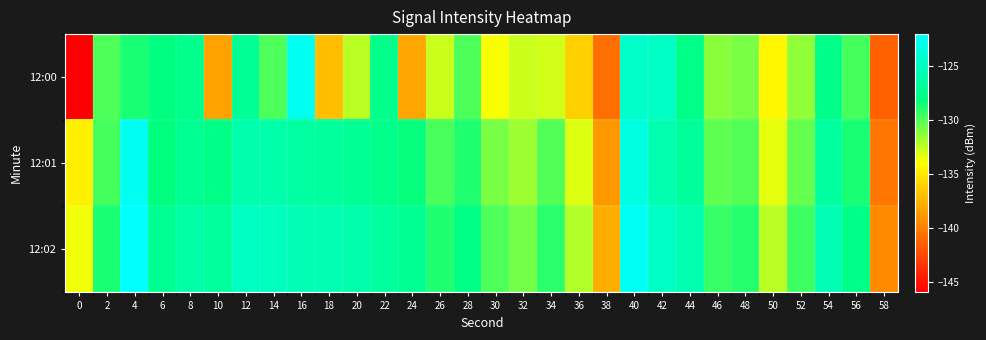

What is the difference between the highest and lowest values at 16?

3.8